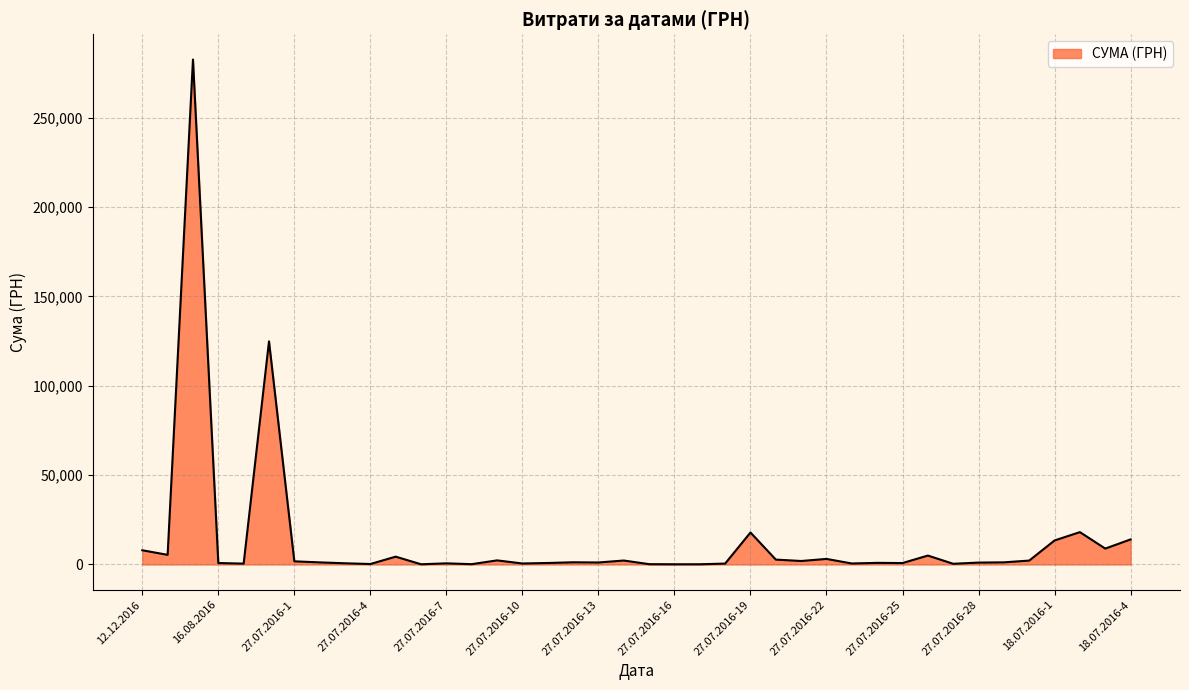

What is the difference between the maximum and minimum values?

282374.1